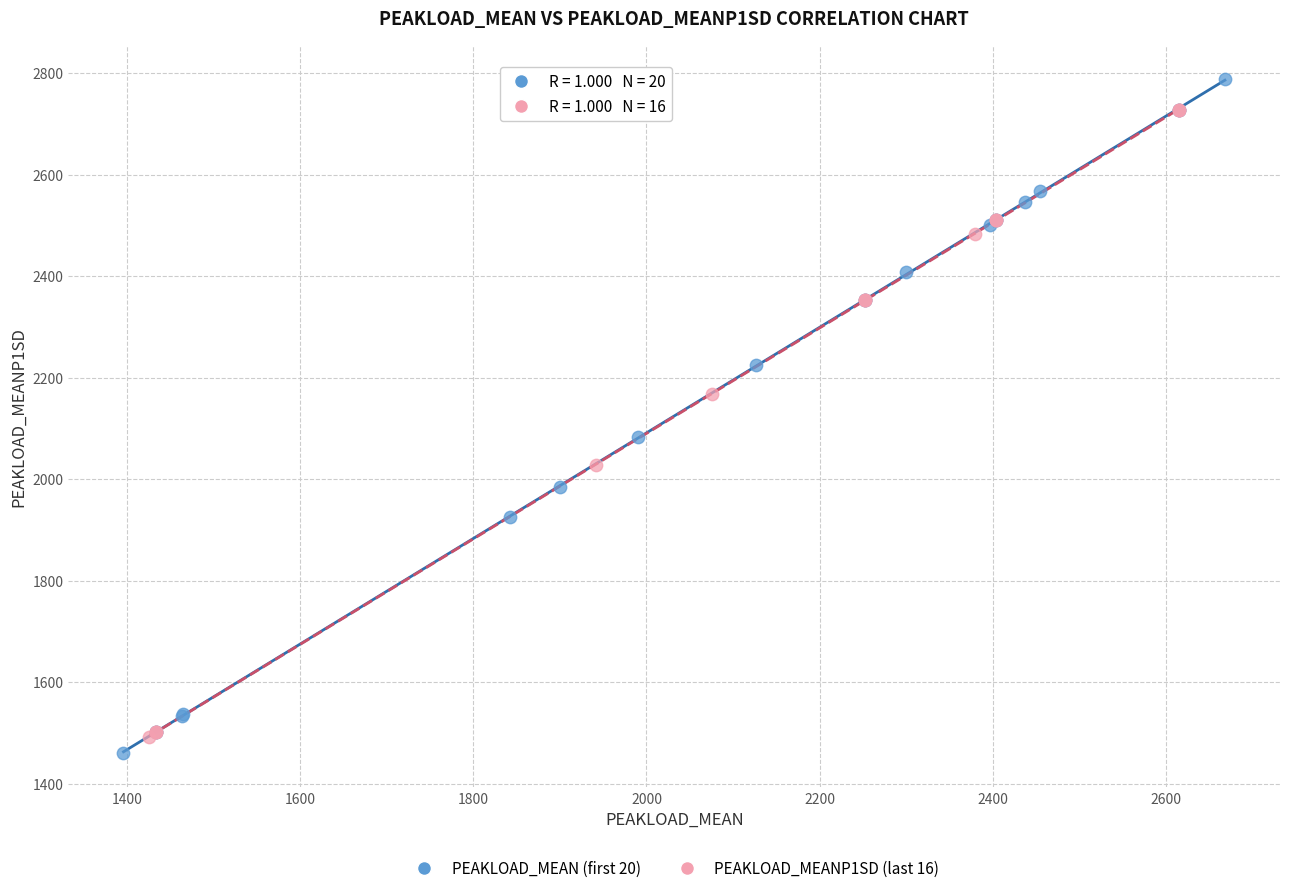

Which series reaches the maximum Y coordinate?

PEAKLOAD_MEAN (first 20)